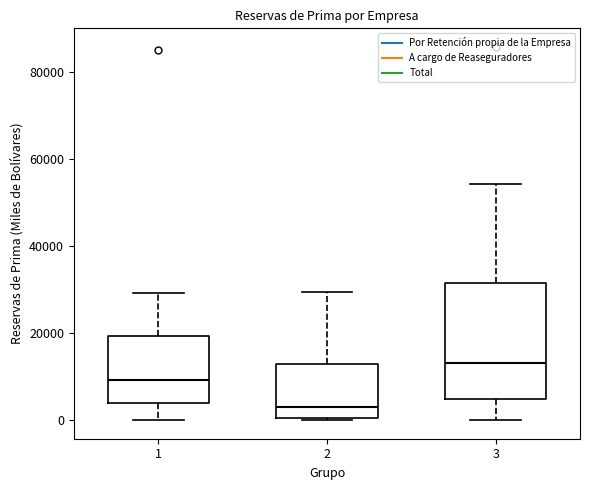

Which box is the tallest, from its lower edge to its upper edge?

3